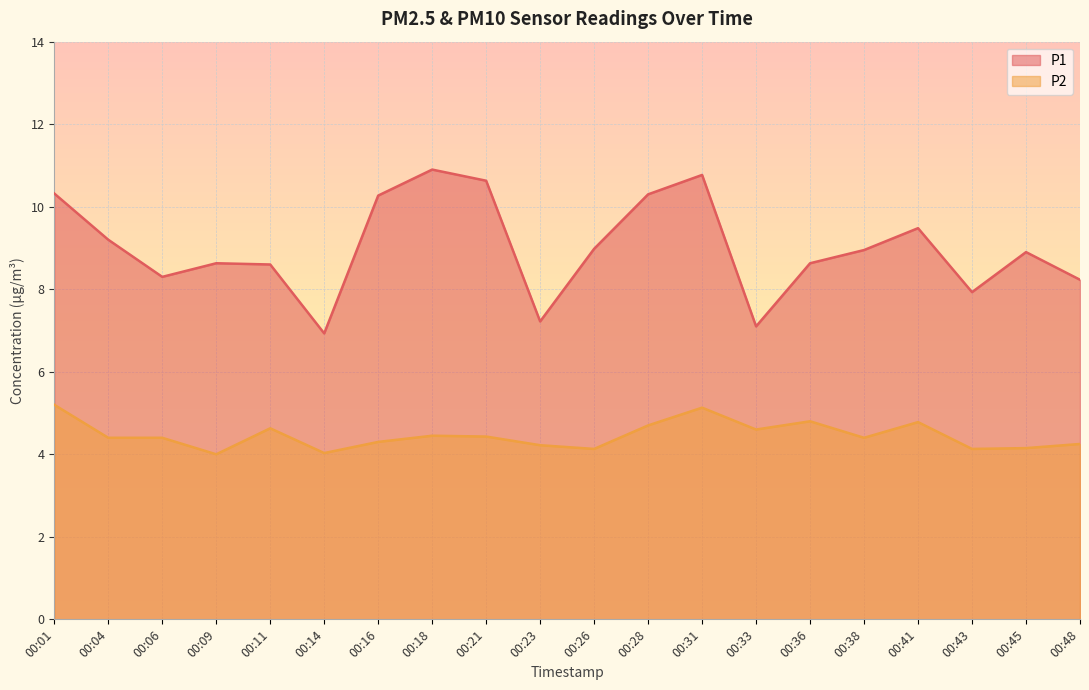

True or false: P2 and P1 intersect in this chart.

False